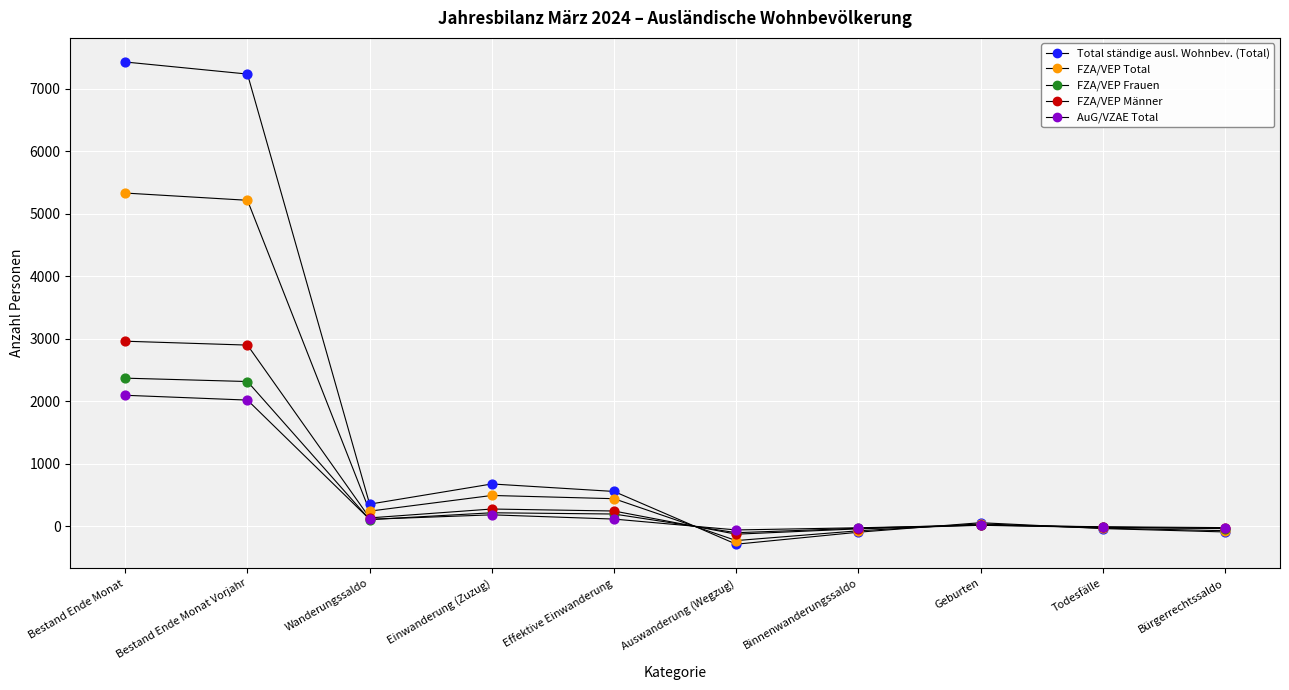

Does the chart have visible grid lines?

Yes